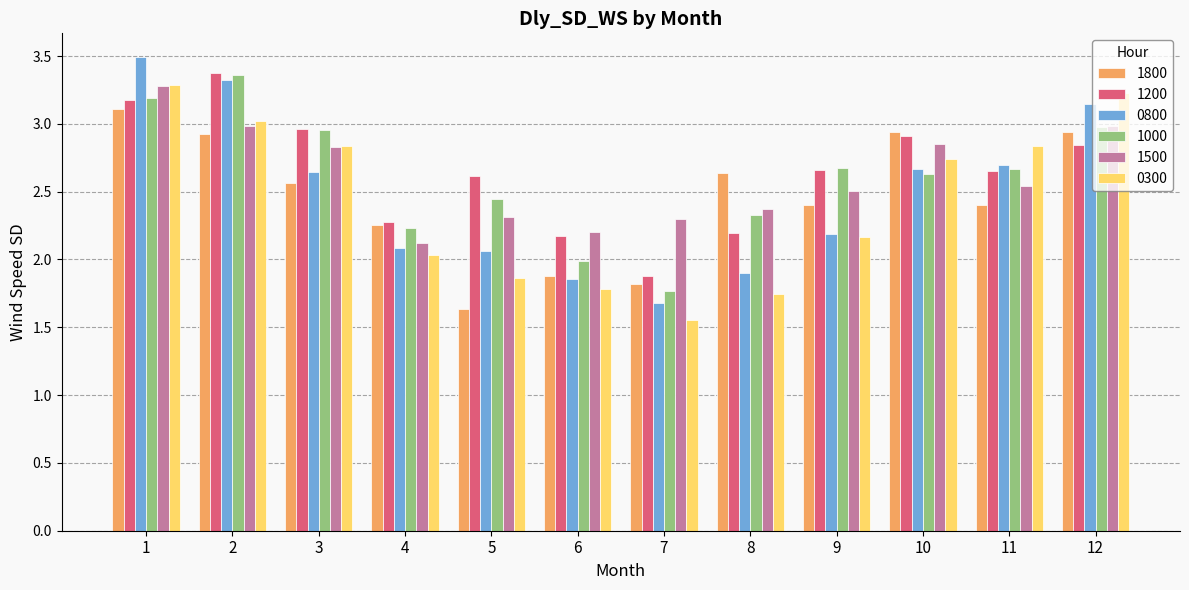

Where does the 0800 series first go above 2?

1